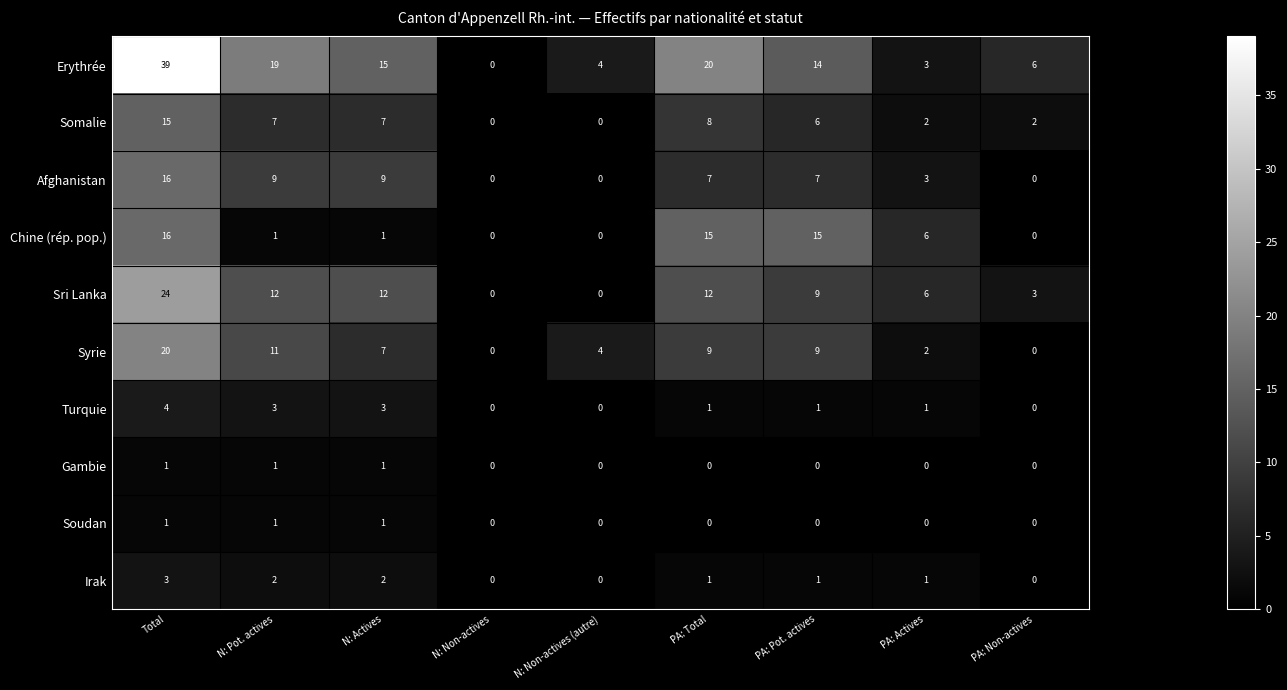

What is the sum of the Turquie values at PA: Non-actives and Total?

4